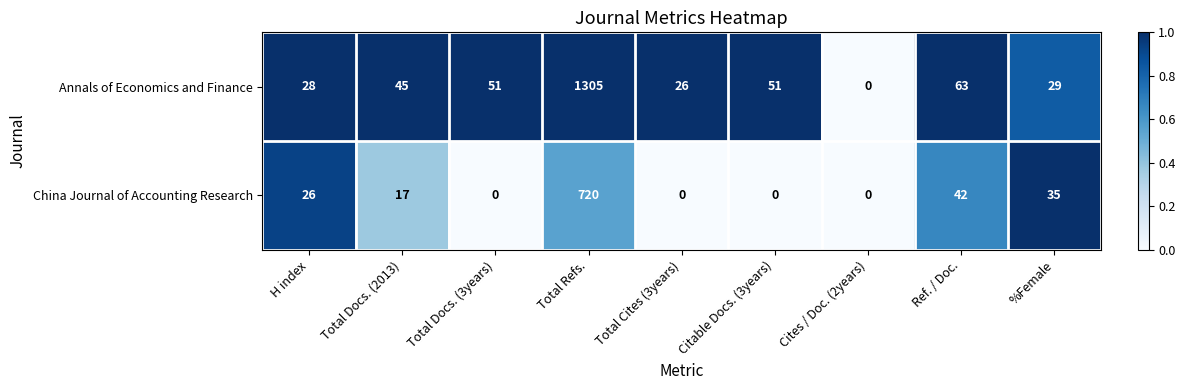

What is the total value across all series at Total Cites (3years)?

26